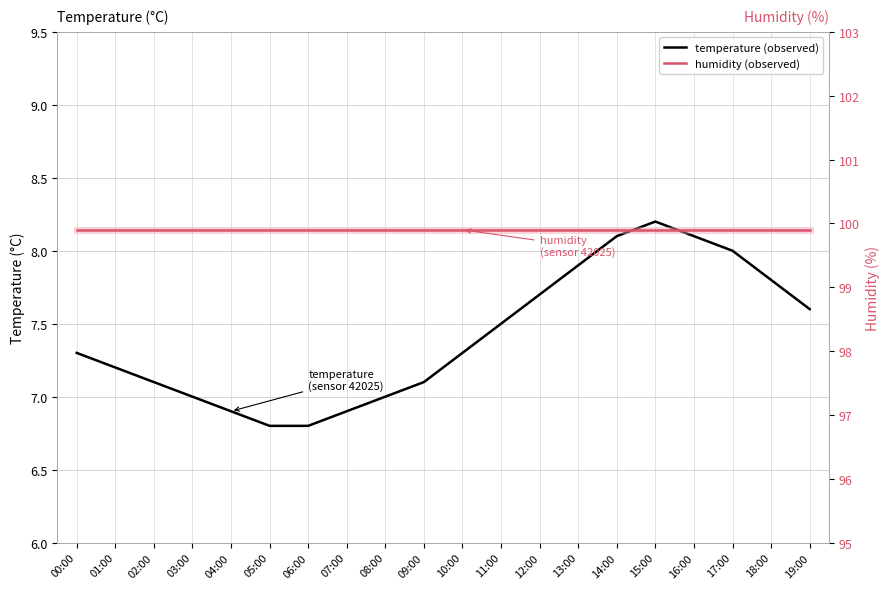

True or false: temperature and humidity intersect in this chart.

False